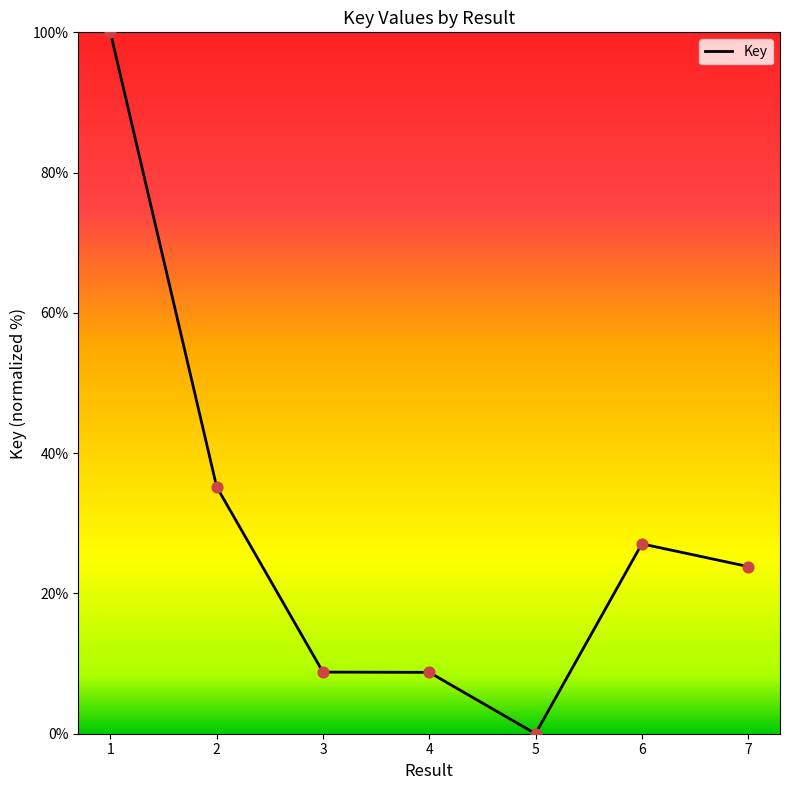

What is the change in value from 6 to 7?

-3.2